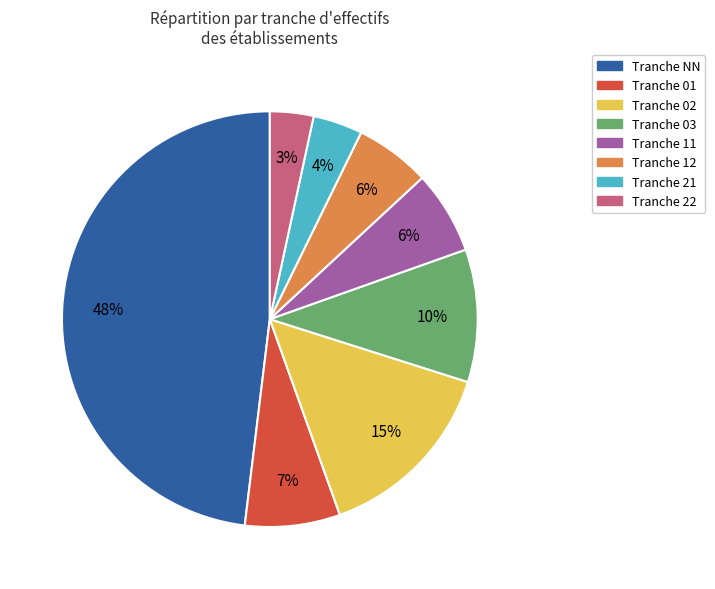

Does any single category account for the majority?

No